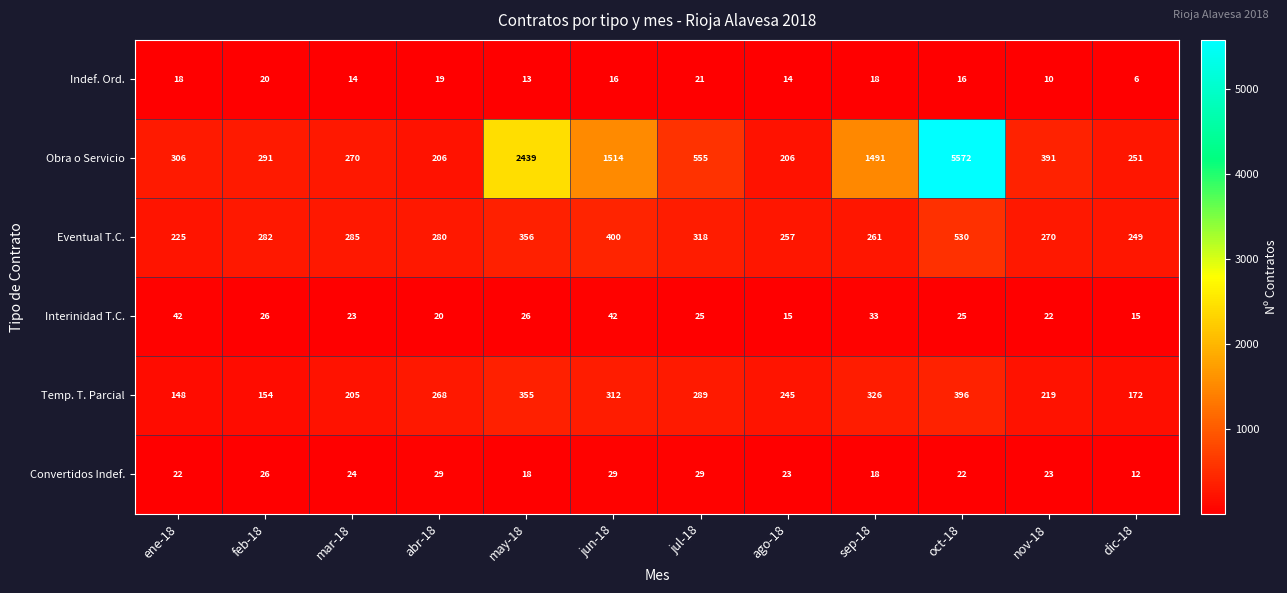

What value does the Obra o Servicio series have at mar-18?

270